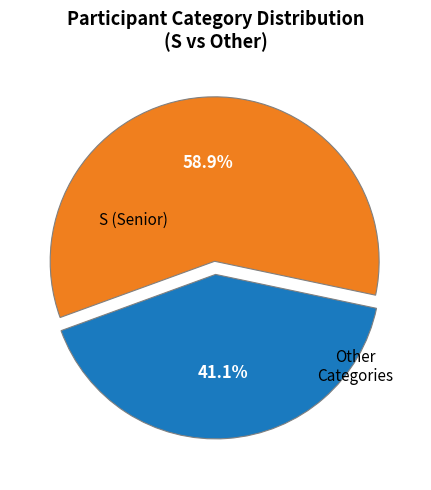

Does any single category account for the majority?

Yes